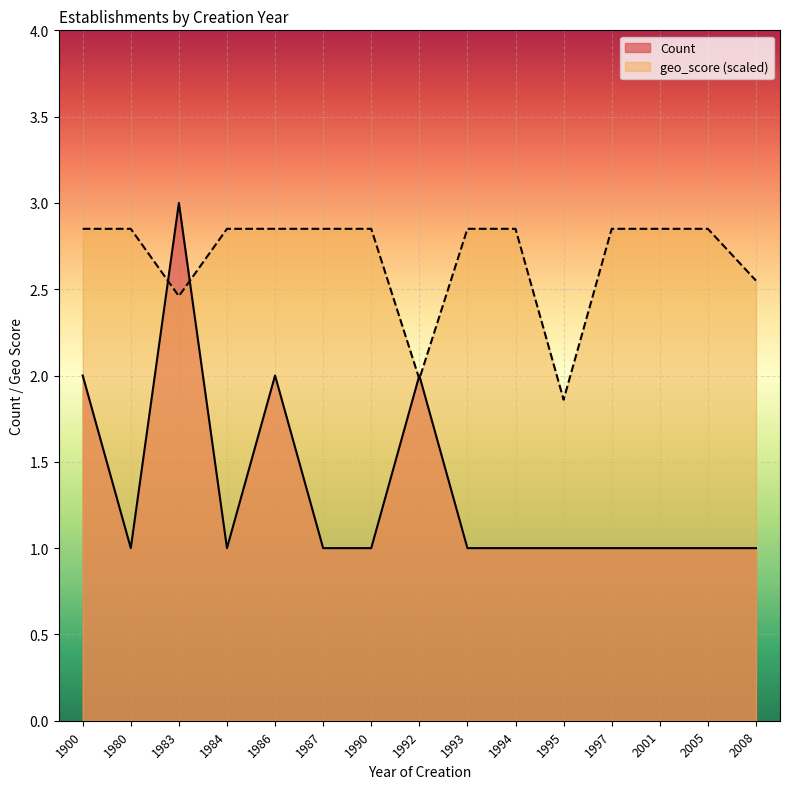

Is it true that Count equals 2.0 at 1986?

True